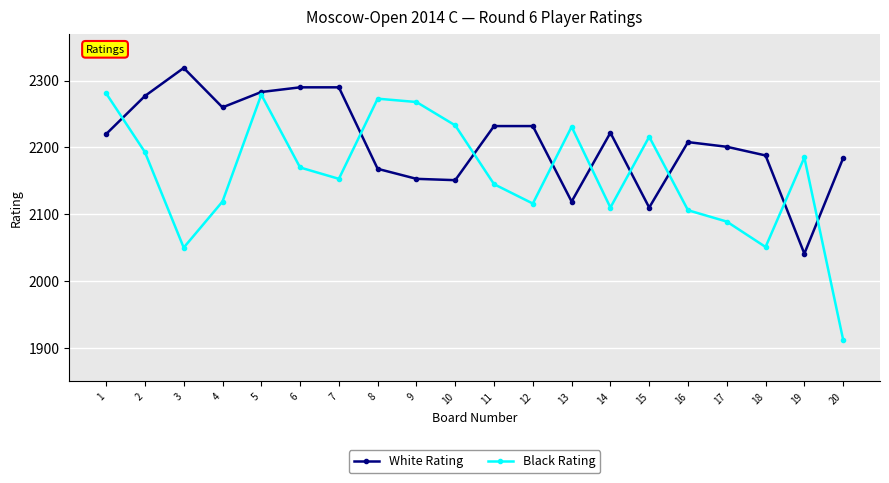

True or false: White Rating has more than 0 interior local peaks.

True